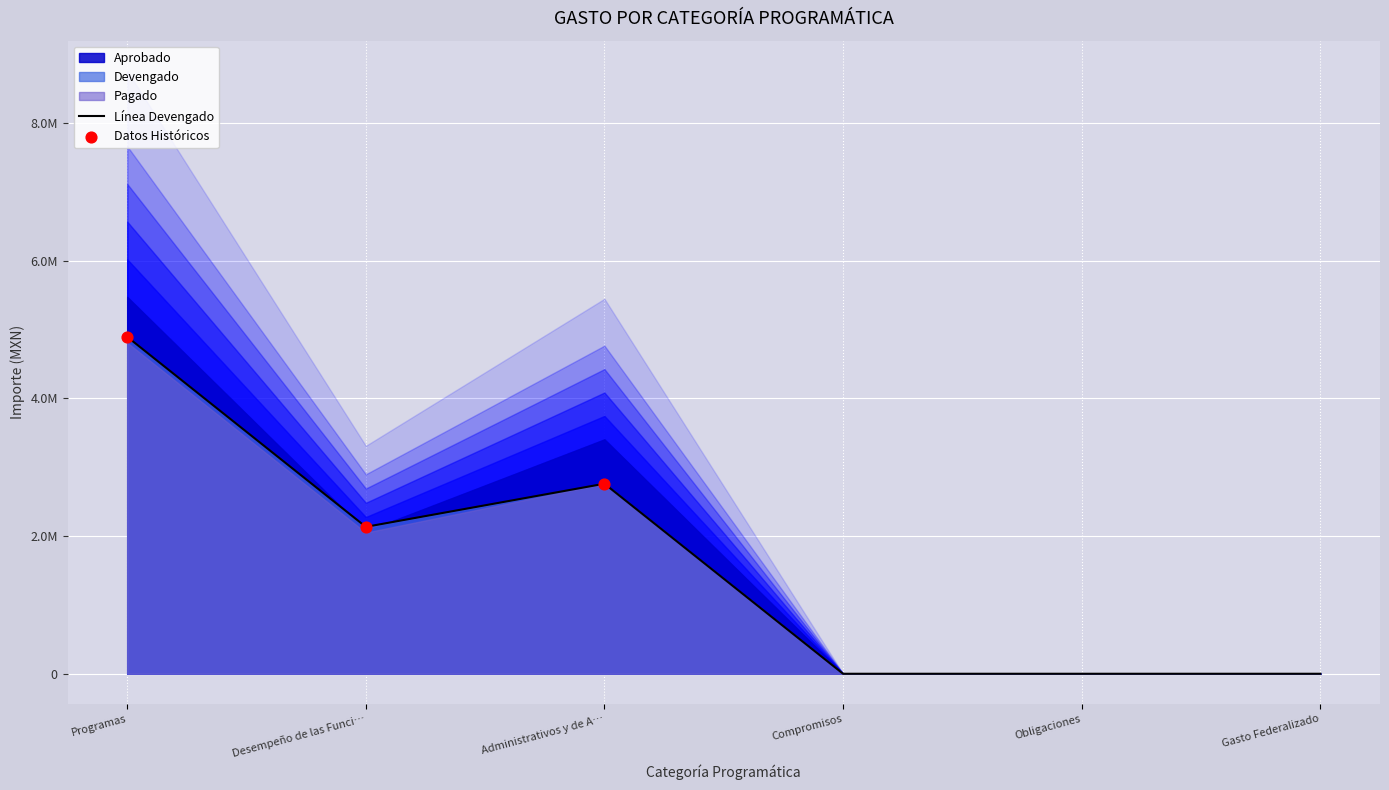

At how many categories does at least one series exceed 3413519?

1